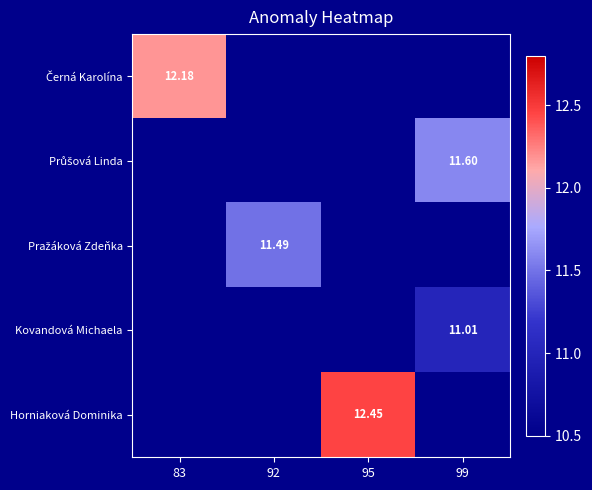

Which series has the widest spread of values?

Horniaková Dominika